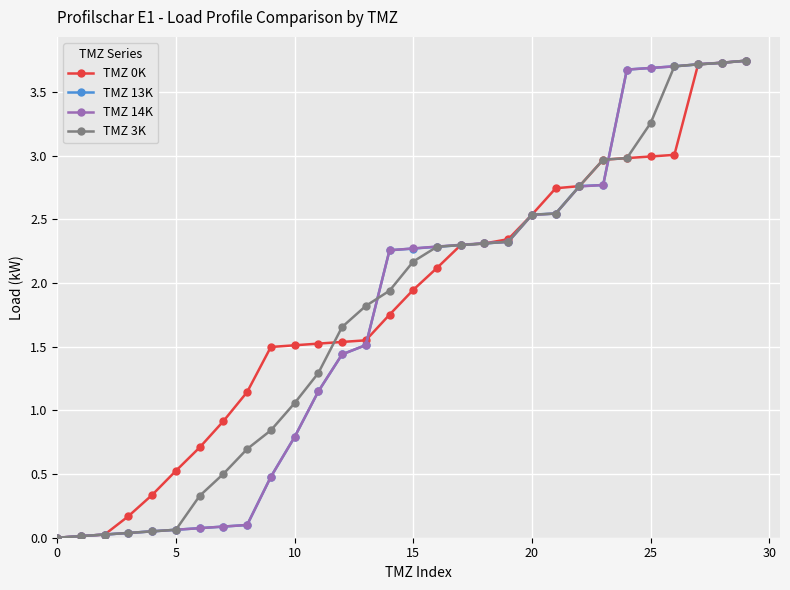

Count the number of data series in this chart.

4